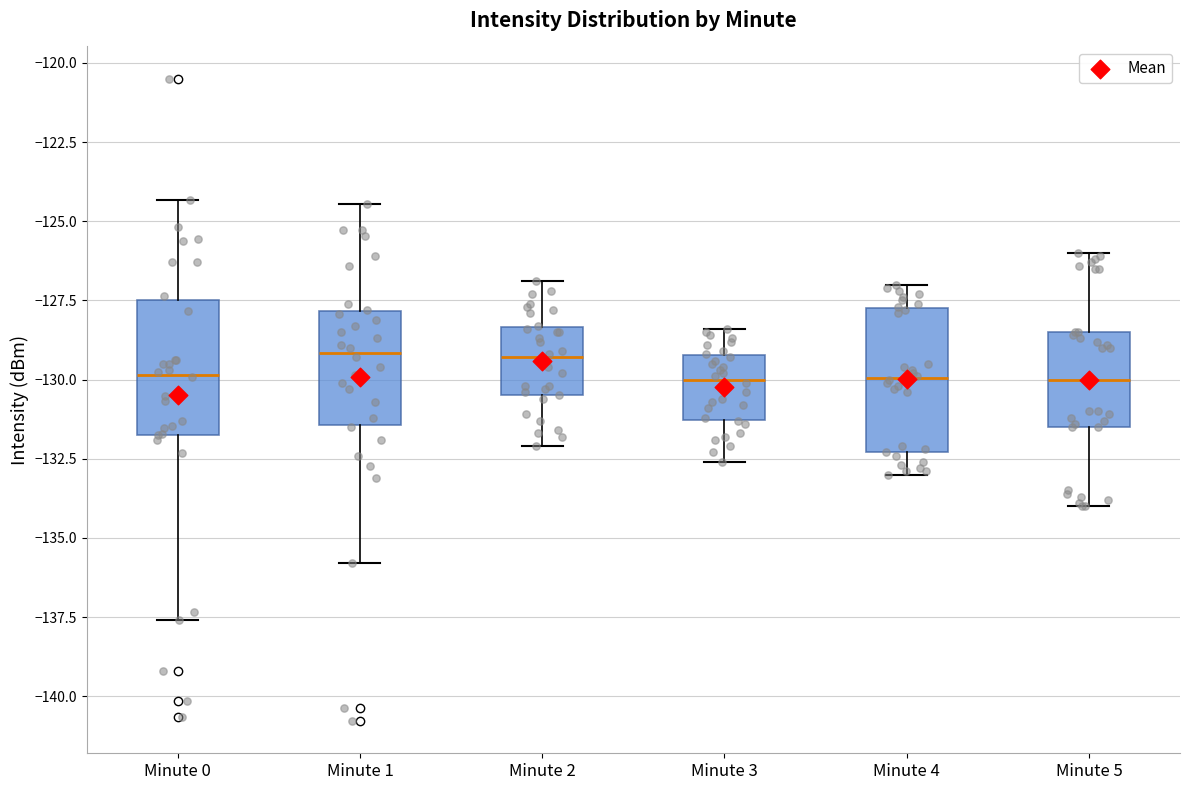

Reading left to right, read every box against the y-axis: the position of its median line, the range the box covers, and the ends of its whiskers. The values are not printed on the chart, so give them approximately, as read against the axis.

Minute 0: median -130.0, box -131.5 to -127.5, whiskers -137.5 to -124.5
Minute 1: median -129.0, box -131.5 to -128.0, whiskers -136.0 to -124.5
Minute 2: median -129.5, box -130.5 to -128.5, whiskers -132.0 to -127.0
Minute 3: median -130.0, box -131.5 to -129.0, whiskers -132.5 to -128.5
Minute 4: median -130.0, box -132.5 to -127.5, whiskers -133.0 to -127.0
Minute 5: median -130.0, box -131.5 to -128.5, whiskers -134.0 to -126.0